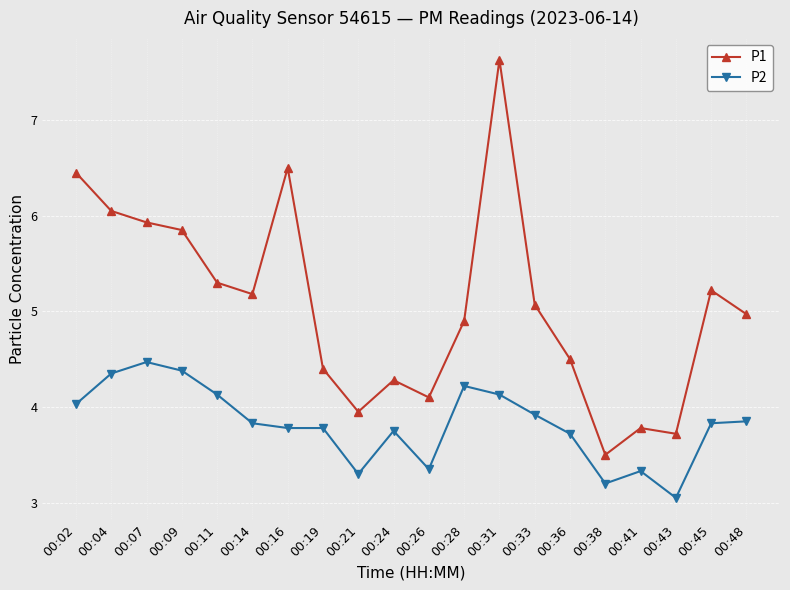

At which category is the sum across all series the highest?

00:31